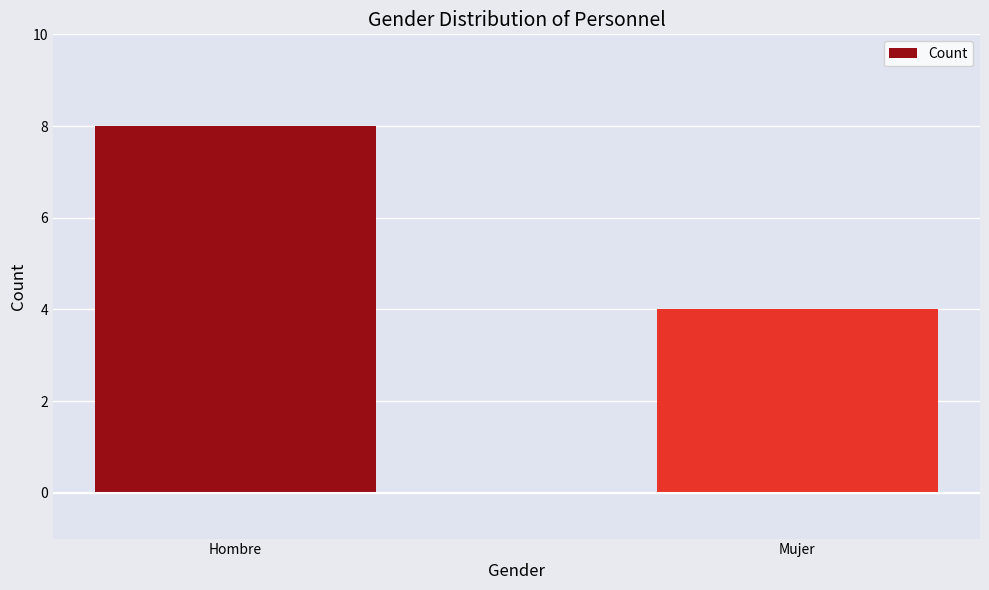

How many data points are less than 8?

1